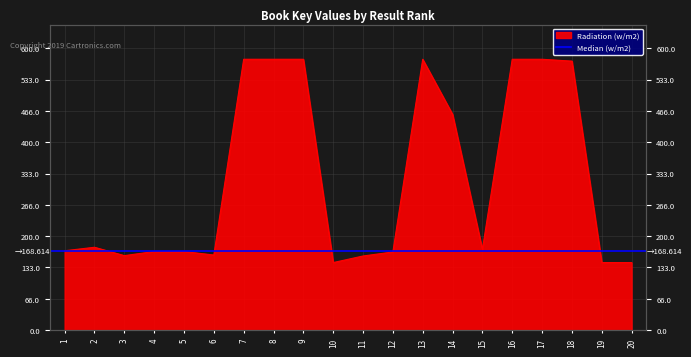

Where does the data first go above 171734731?

2